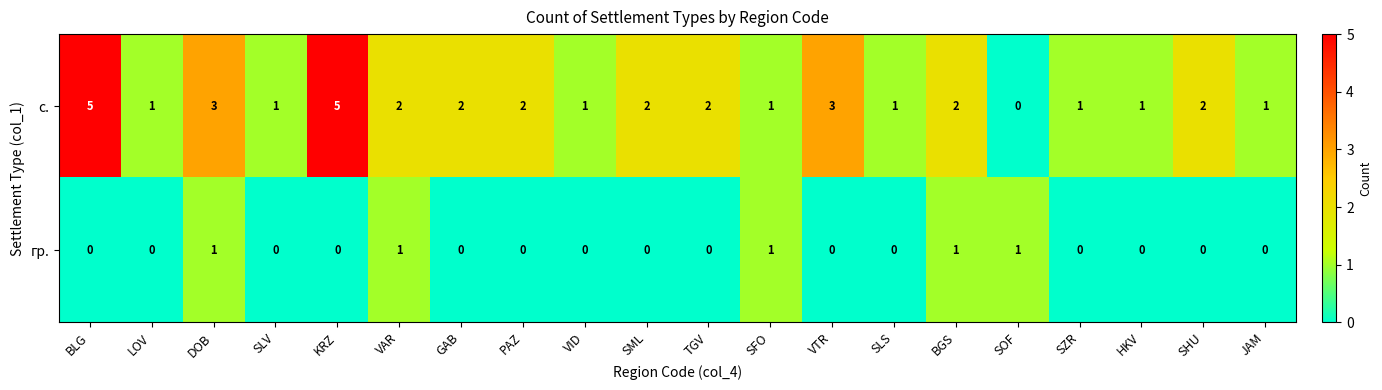

Which series has the largest range (max minus min)?

с.